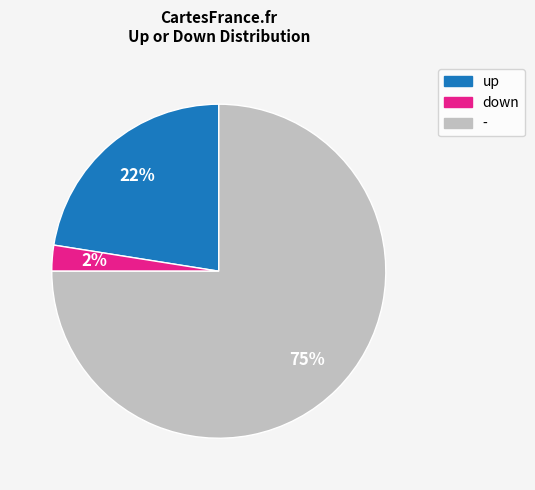

Is the sum of - and up greater than half?

Yes